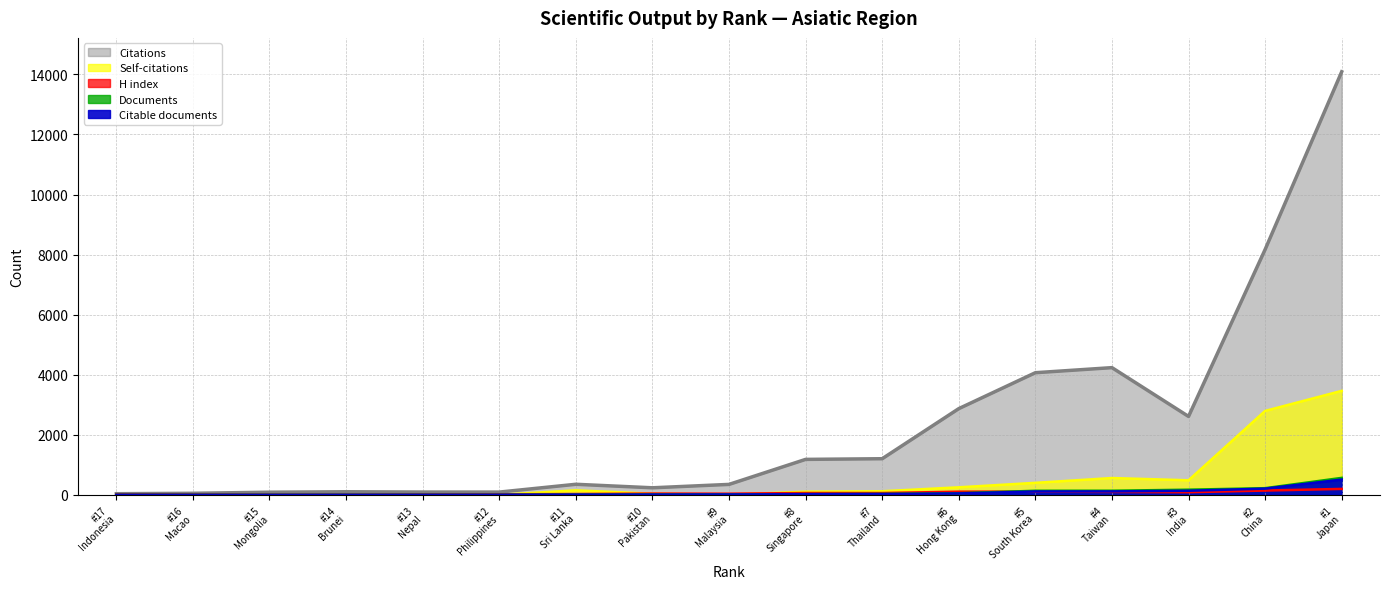

How many values in the Citable documents series are below 13?

8